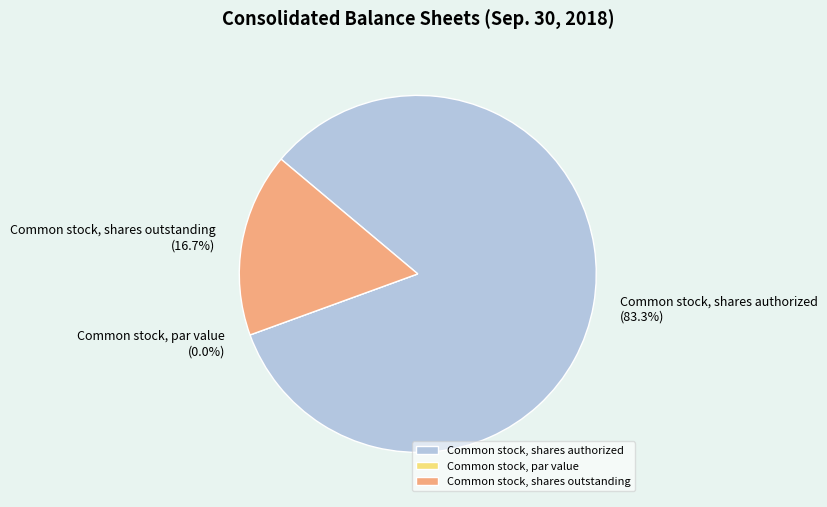

Combined, do Common stock, shares authorized and Common stock, par value account for over 50%?

Yes